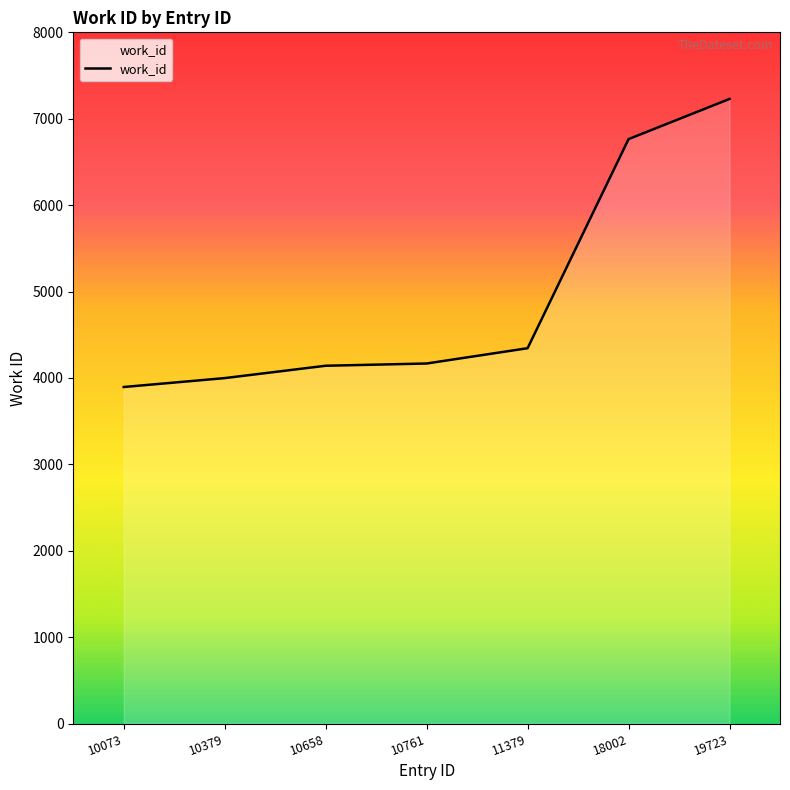

The chart shows a value of 938 at 10379. True or false?

False